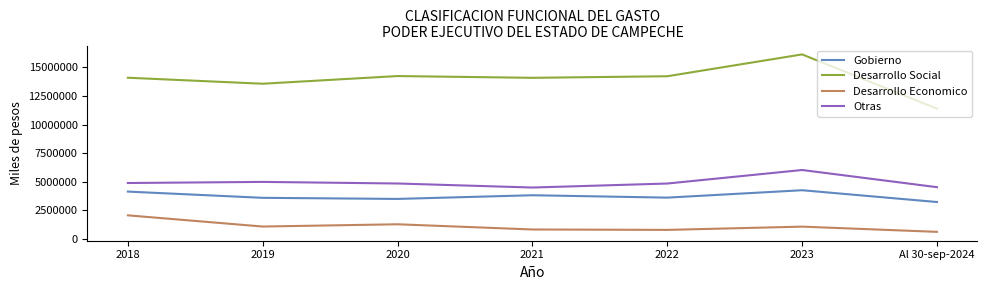

Which series changed the most between 2021 and 2023?

Desarrollo Social